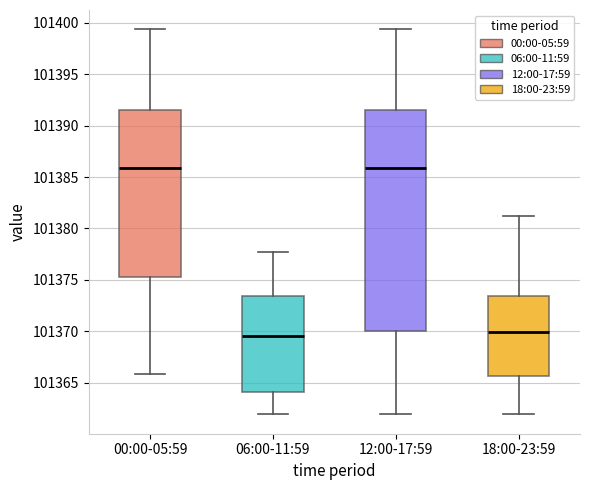

Where does the median line of the box for 12:00-17:59 sit on the y-axis? The values are not printed on the chart, so give them approximately, as read against the axis.

101386.0